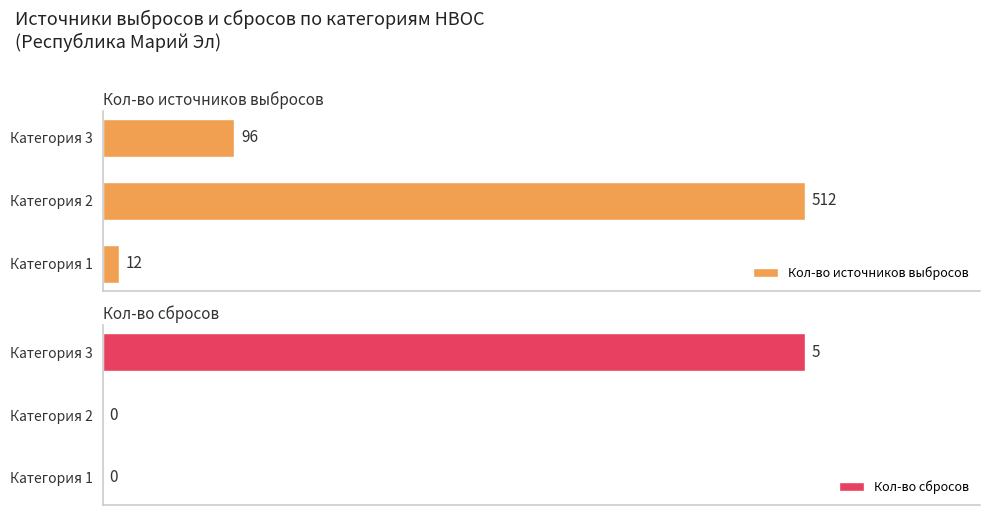

At which label is Кол-во источников выбросов closest to 262?

Категория 3